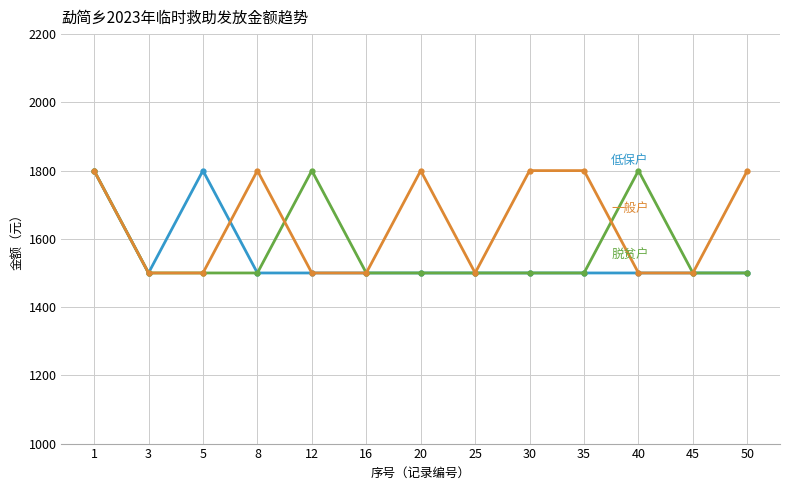

Is this an area chart (filled region under the line)?

No